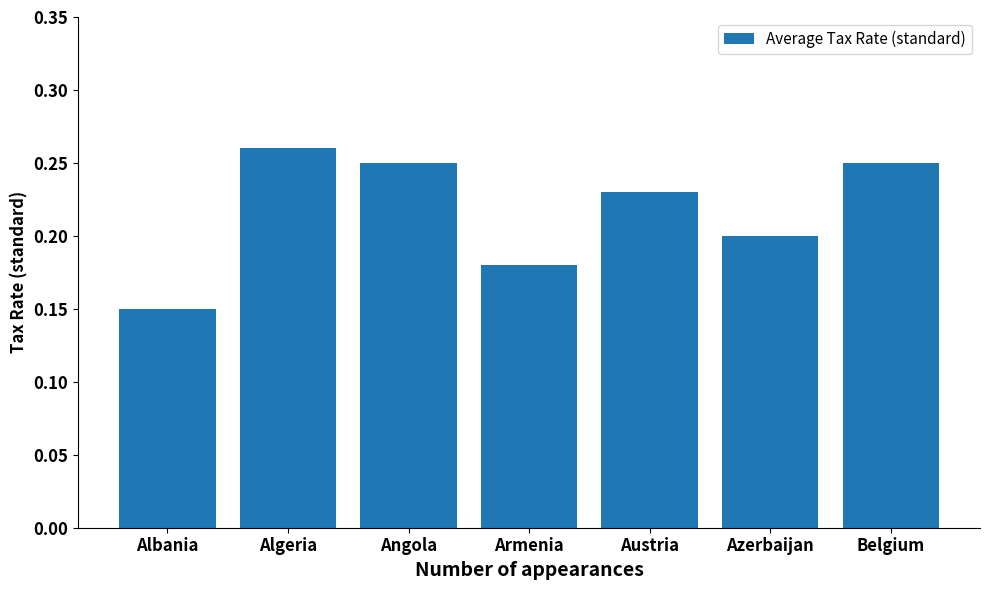

Does the chart contain stacked bars?

No